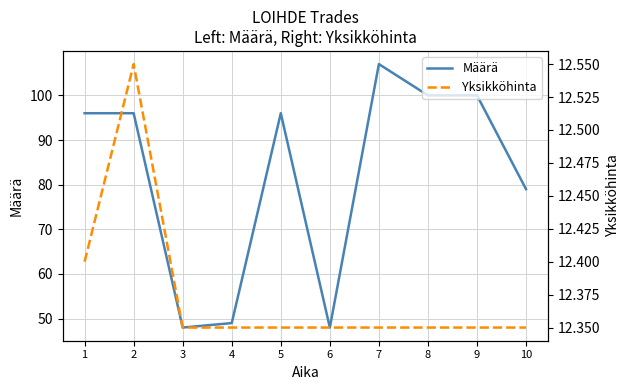

Is it true that Yksikköhinta equals 2.7 at 4?

False